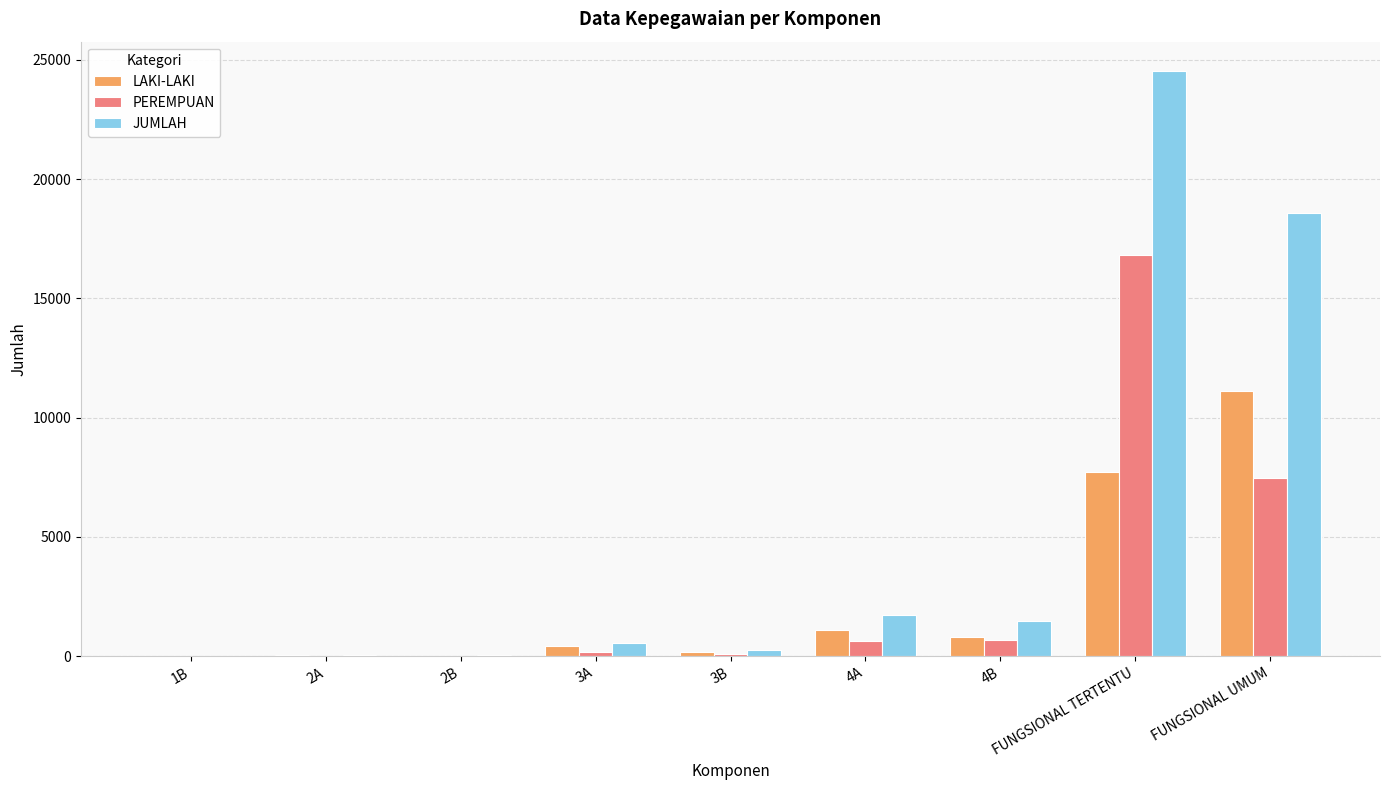

What is the sum of all PEREMPUAN values?

25851